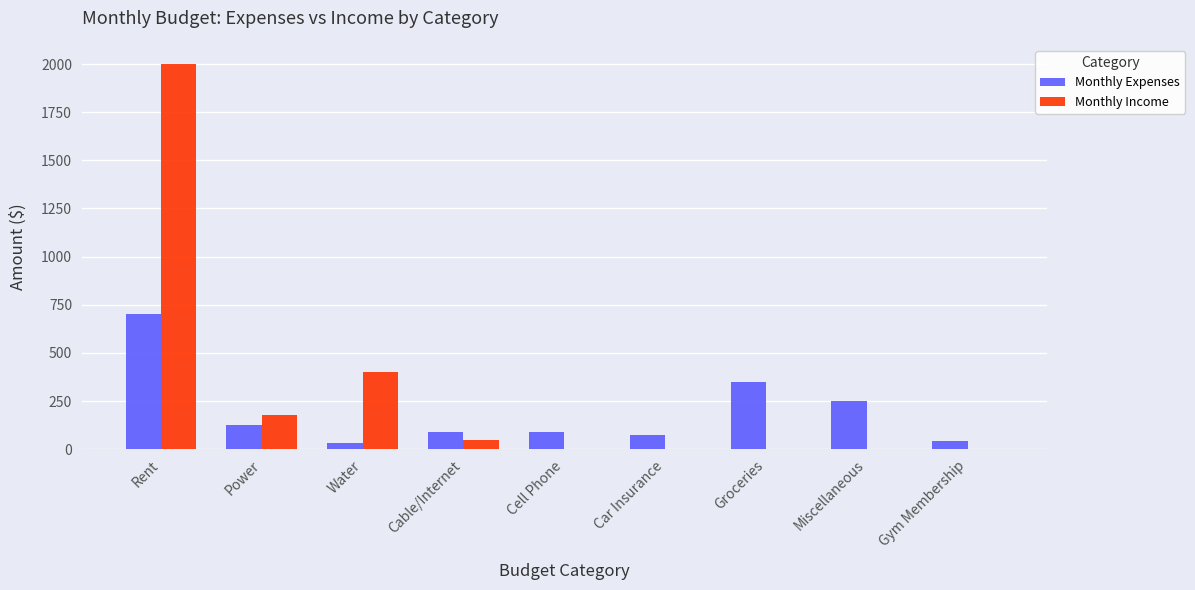

What is the approximate value of Monthly Expenses at Rent?

700